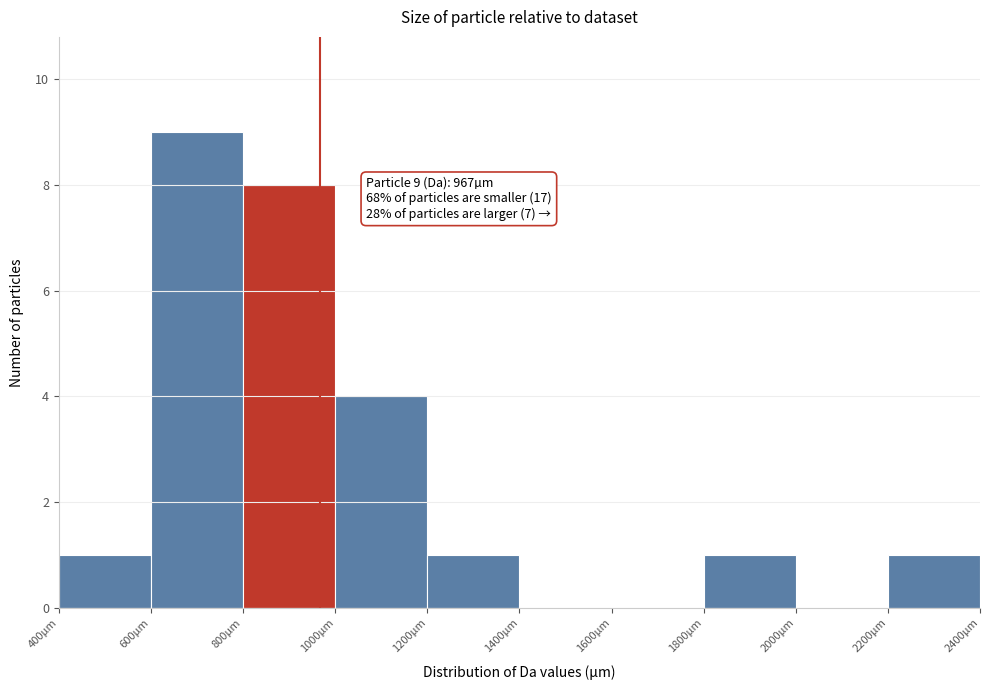

Over which range of the x-axis is the bar tallest?

600 to 800